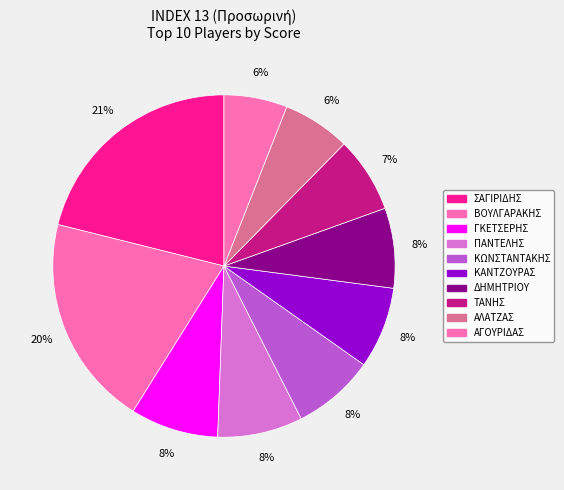

What percentage is the ΑΓΟΥΡΙΔΑΣ slice, to the nearest percent?

6%